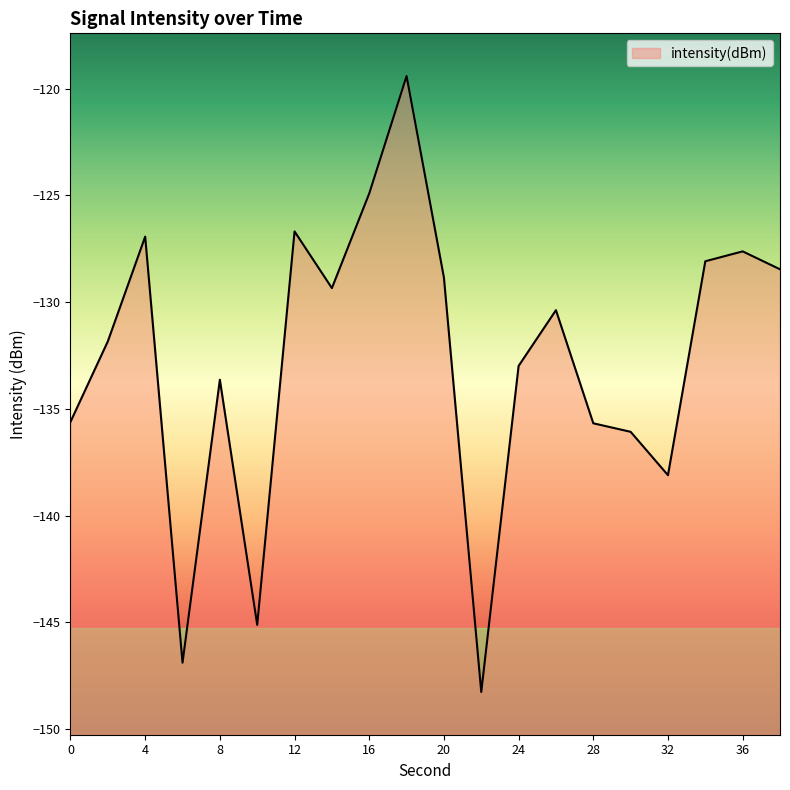

How many distinct data groups are displayed?

1